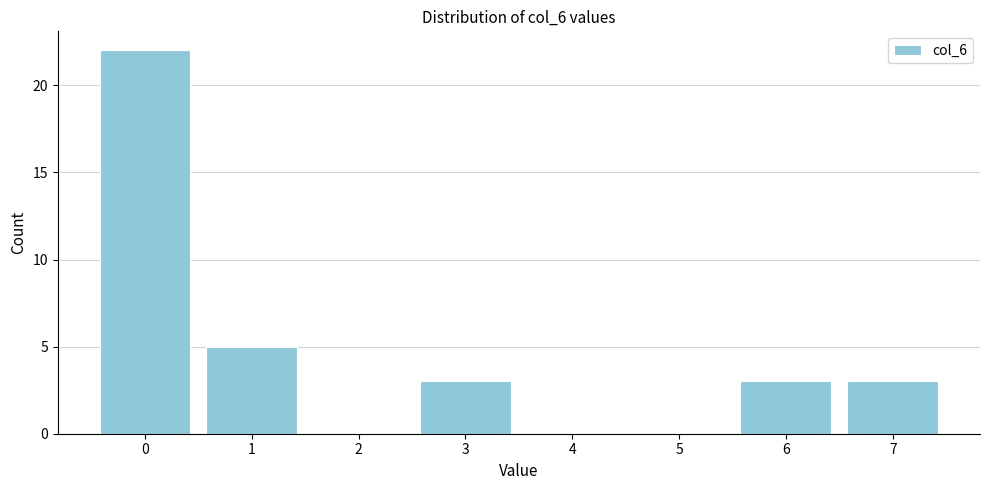

Reading left to right, extract all data points from this chart.

0=22	1=5	2=0	3=3	4=0	5=0	6=3	7=3